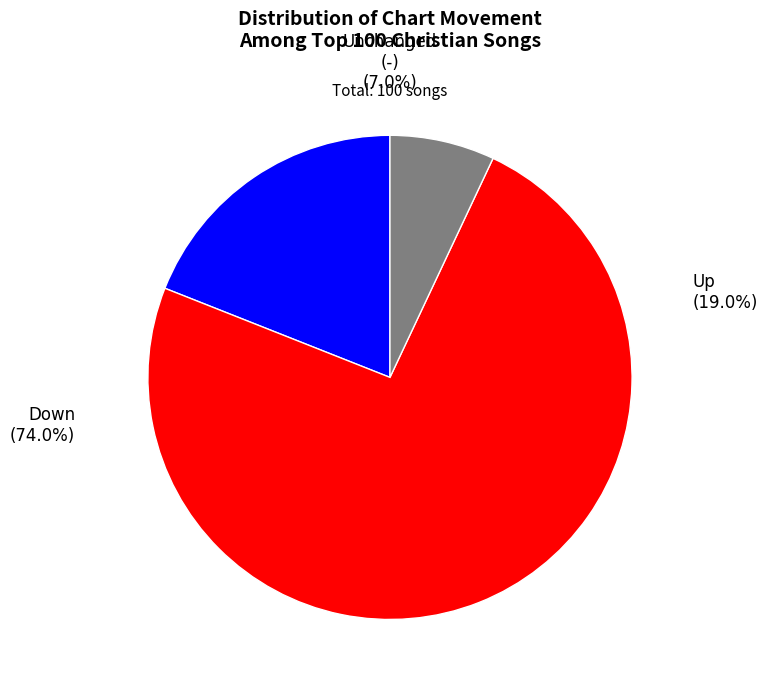

Which category accounts for the majority?

down